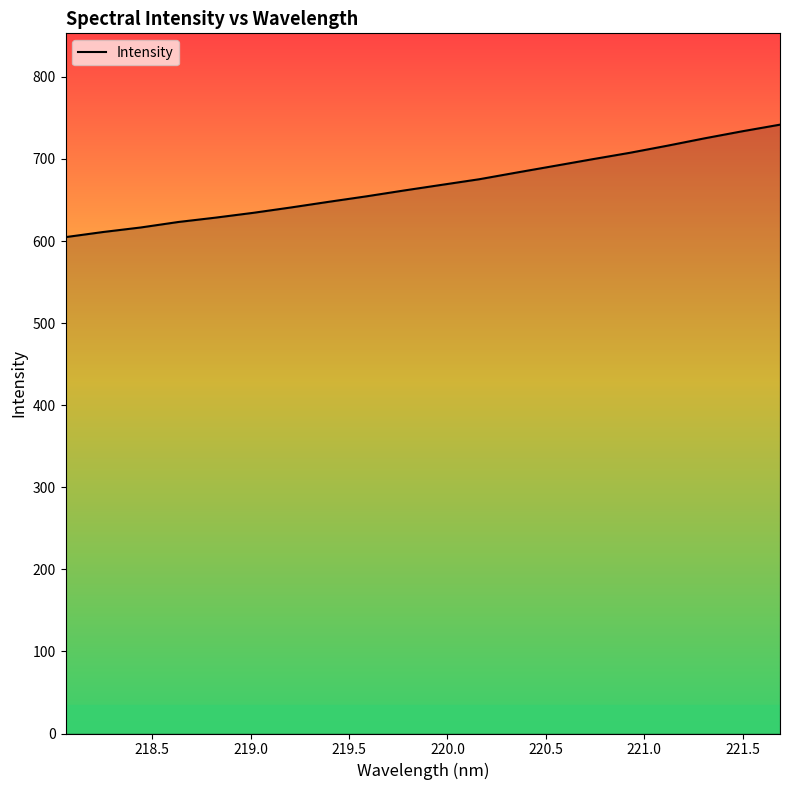

Count the number of data series in this chart.

1